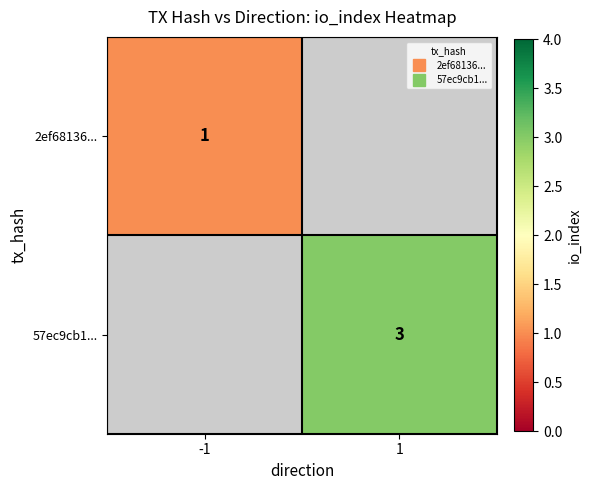

What is the lowest value of the 2ef68136... series?

1.0